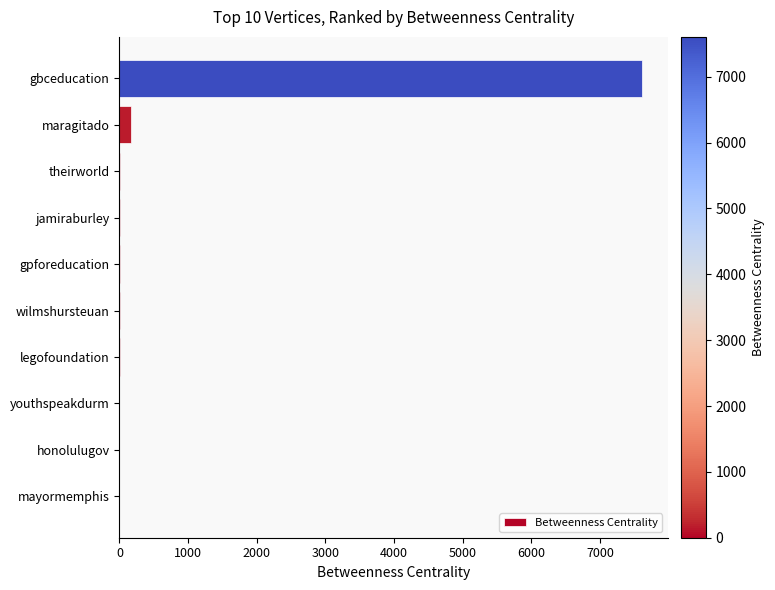

How many values exceed 0?

7